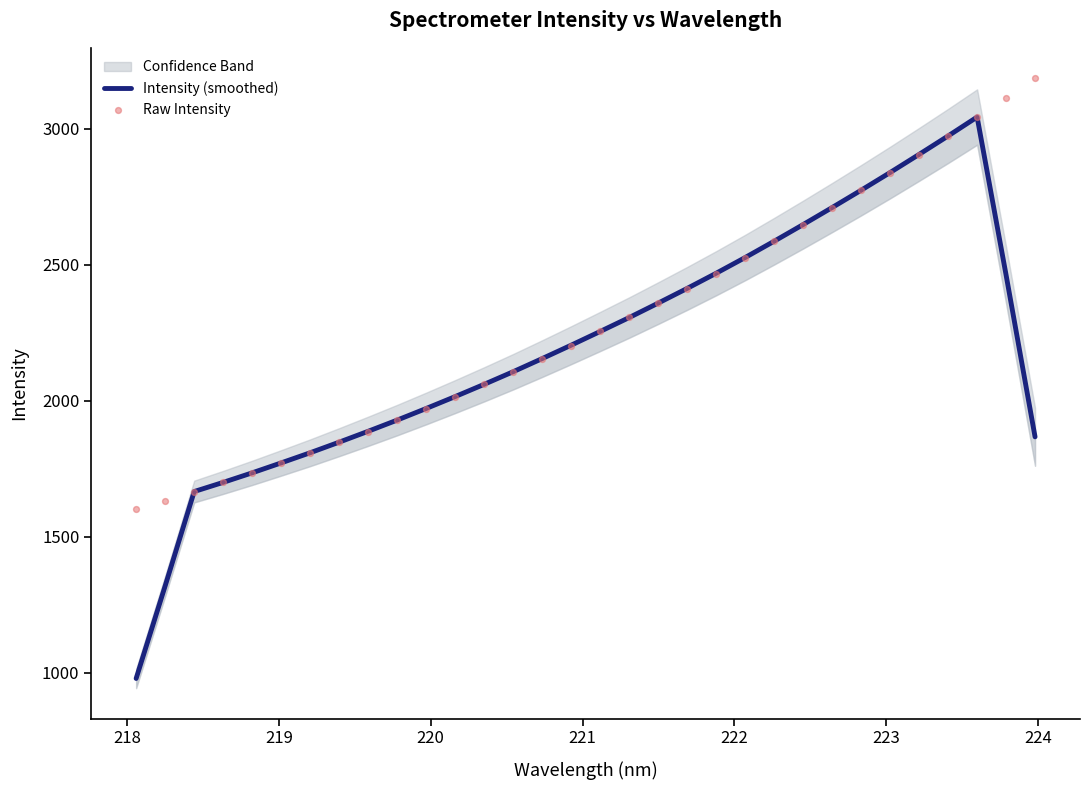

Is the value of Raw Intensity at 11 greater than the value of Intensity (smoothed) at 217?

Yes